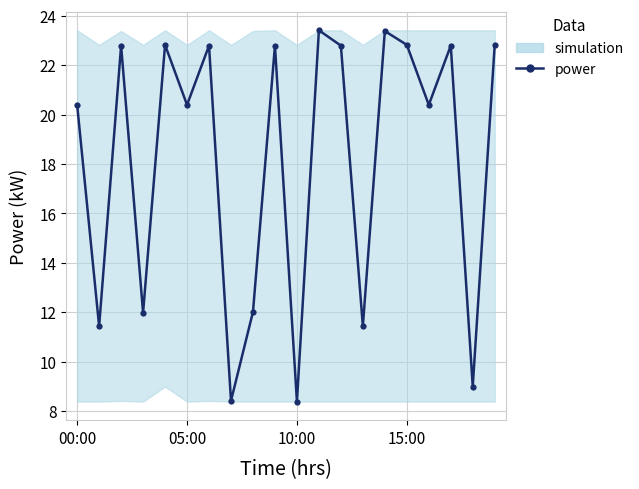

List the labels in order of value, smallest first.

10, 7, 18, 05:00, 13, 15:00, 8, 00:00, 5, 16, 10:00, 6, 9, 12, 17, 4, 15, 19, 14, 11